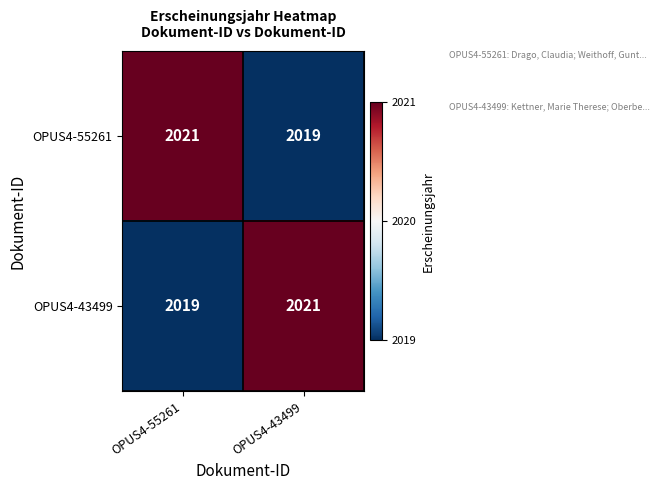

What is the smallest value displayed?

2019